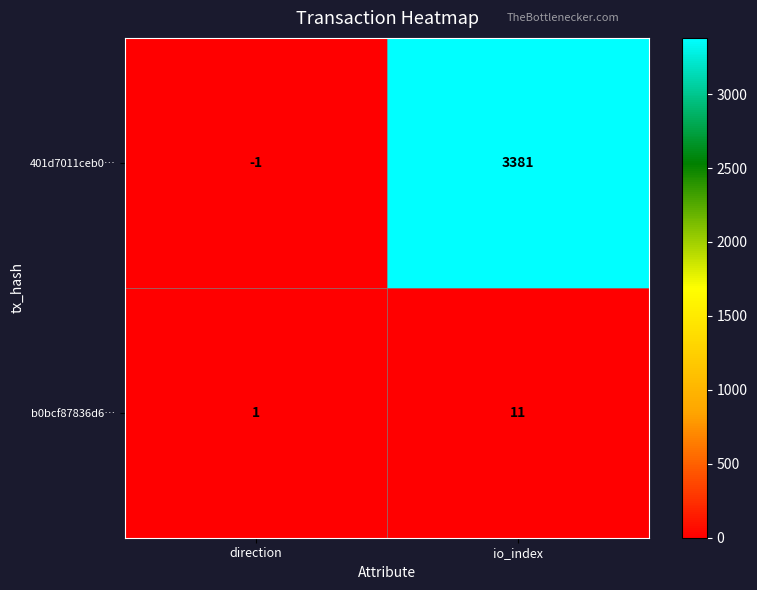

Which category has the lowest value across all series?

direction